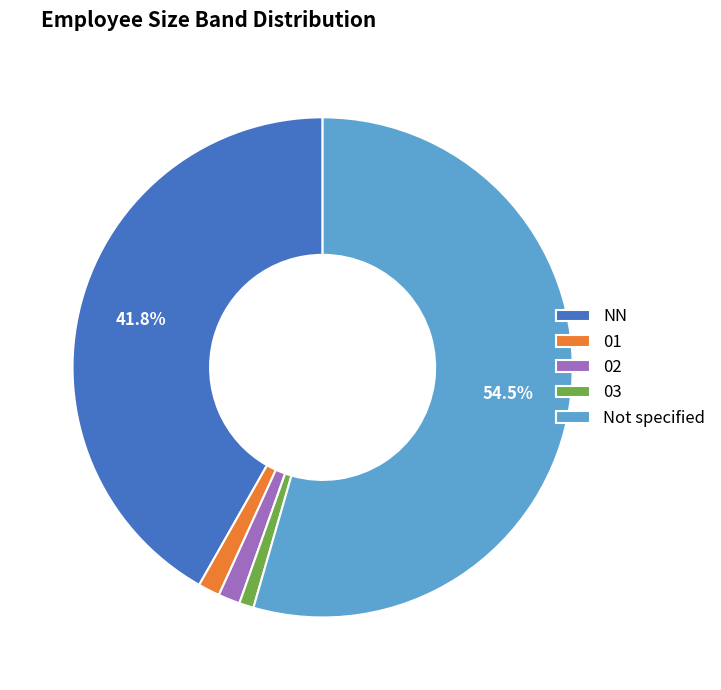

Count the number of slices in the pie.

5